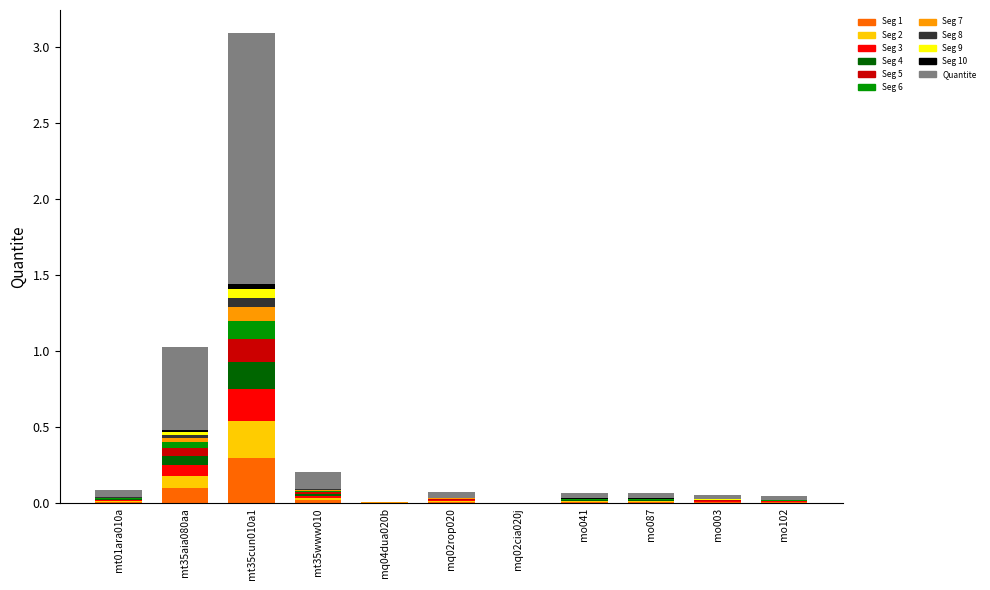

At which category is the sum across all series the highest?

mt35cun010a1